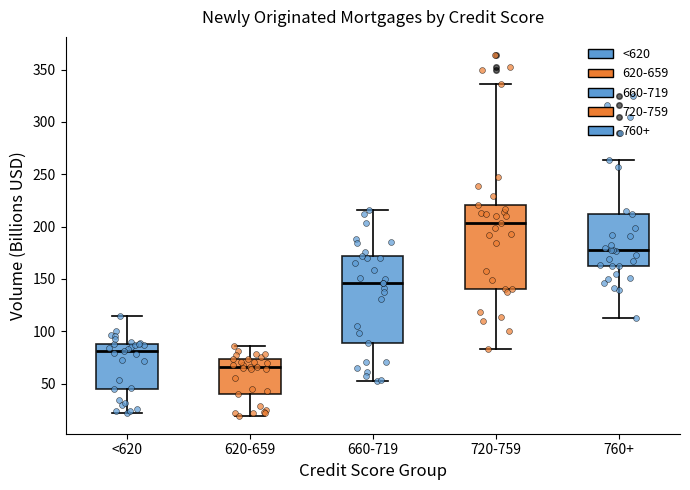

Where does the upper whisker of the box for 660-719 end on the y-axis? The values are not printed on the chart, so give them approximately, as read against the axis.

215